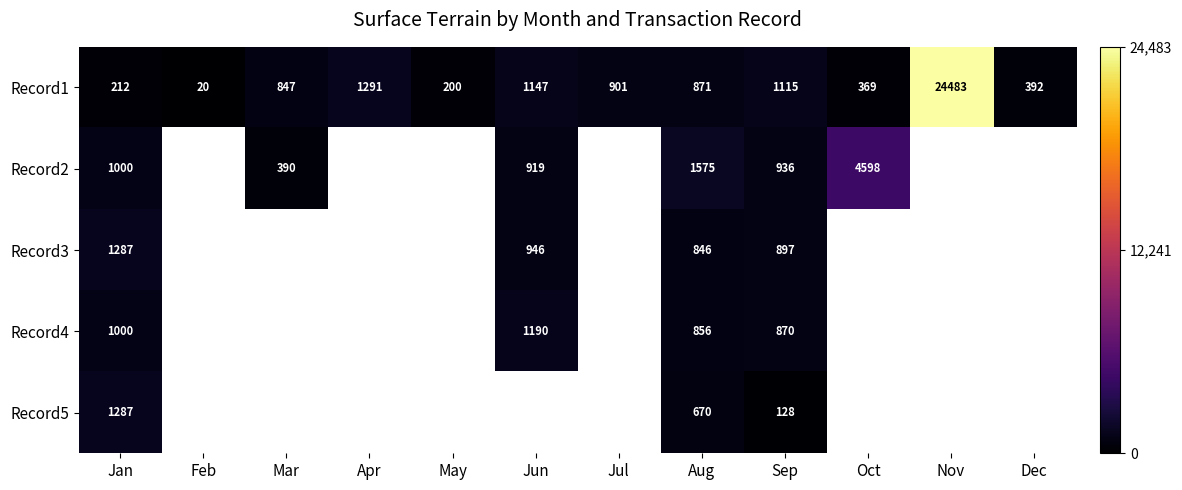

What is the lowest value of the Record1 series?

20